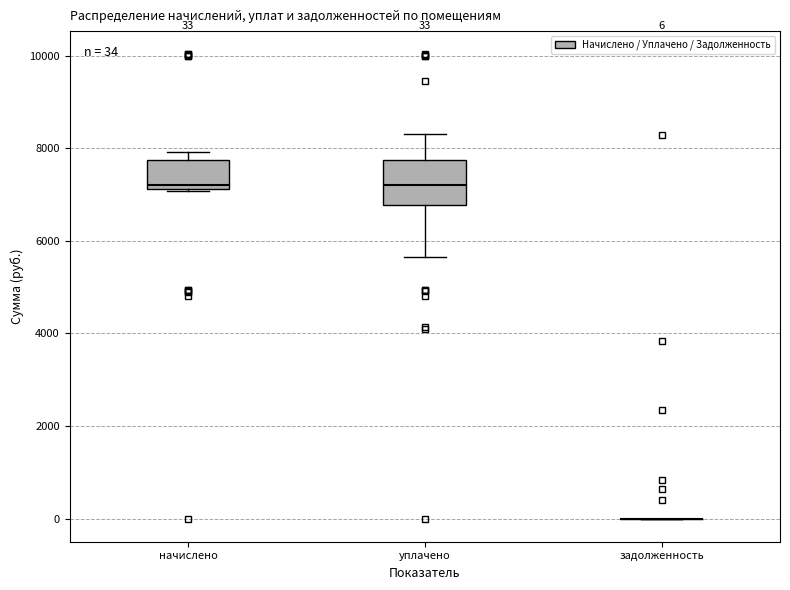

Which box is the tallest, from its lower edge to its upper edge?

уплачено